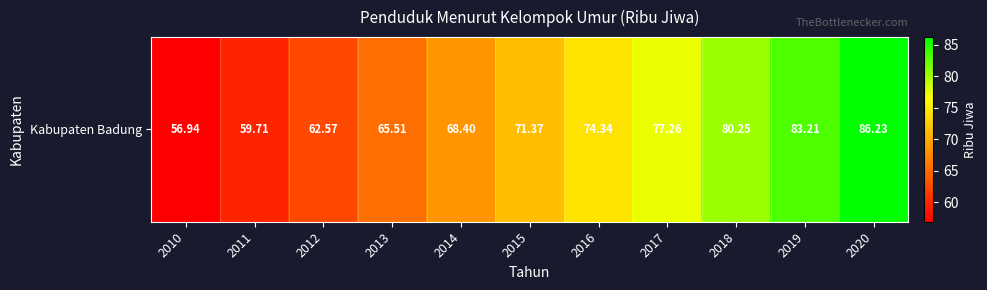

Count the number of values greater than 71.

6